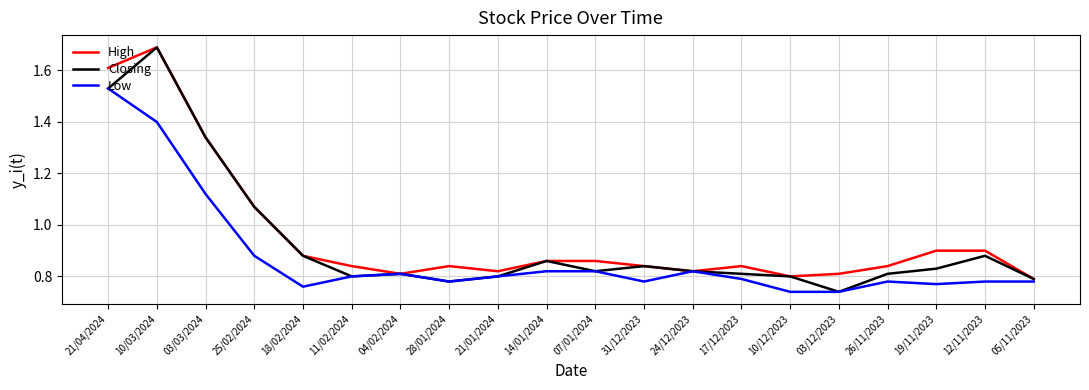

At which category is the sum across all series the highest?

10/03/2024